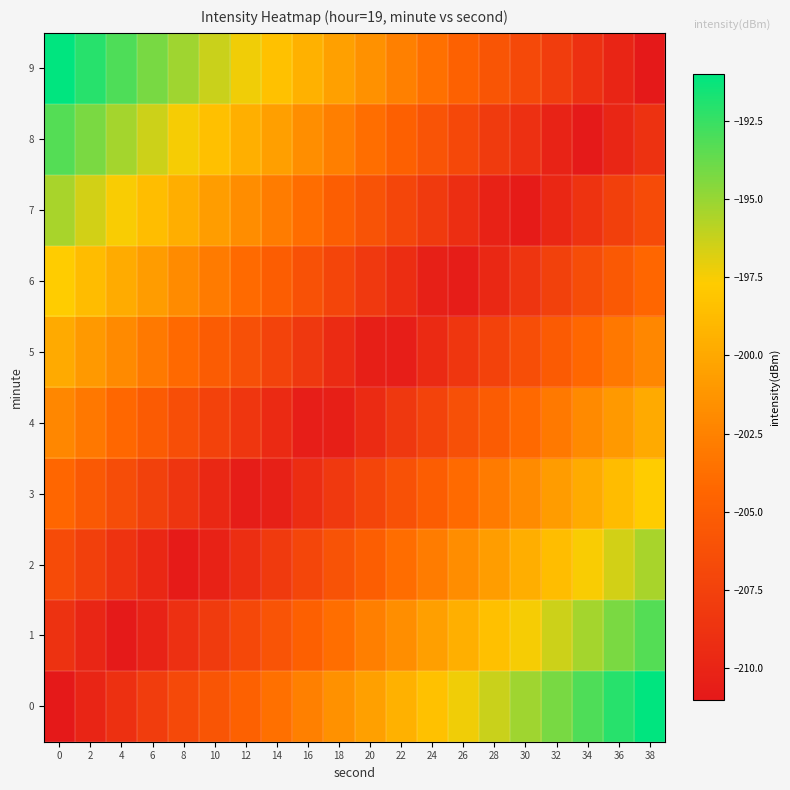

What is the total value across all series at 2?

-2018.6